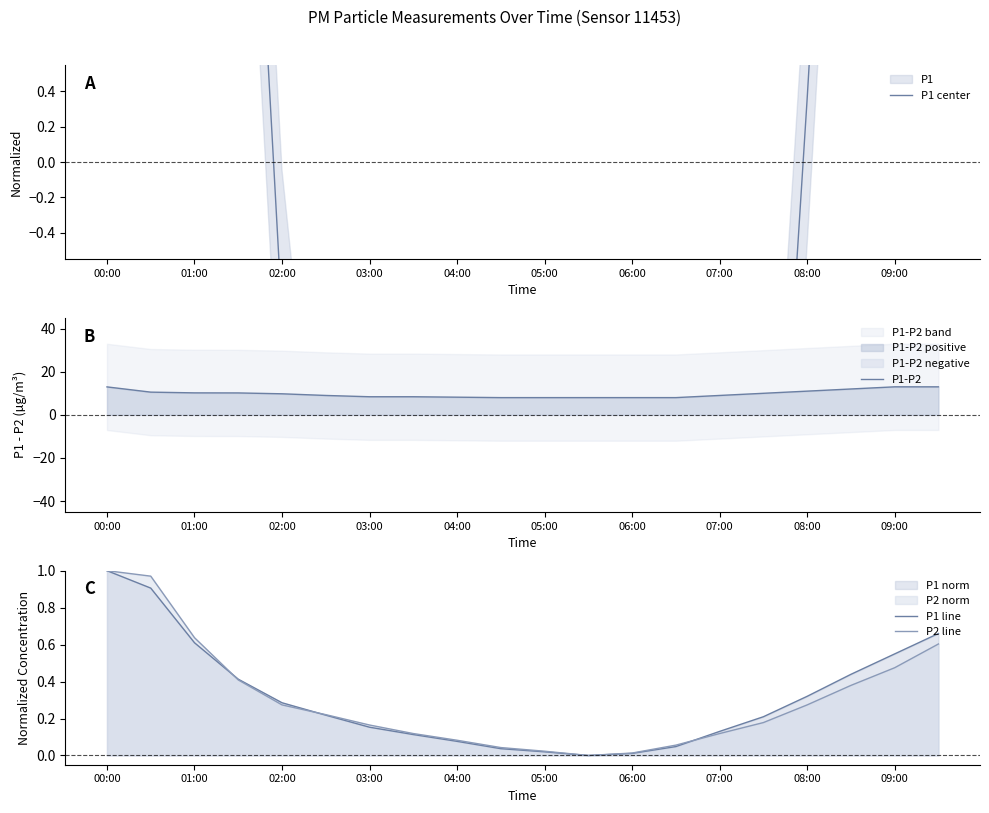

The value of P2 line at 01:00 is 1.0. True or false?

False